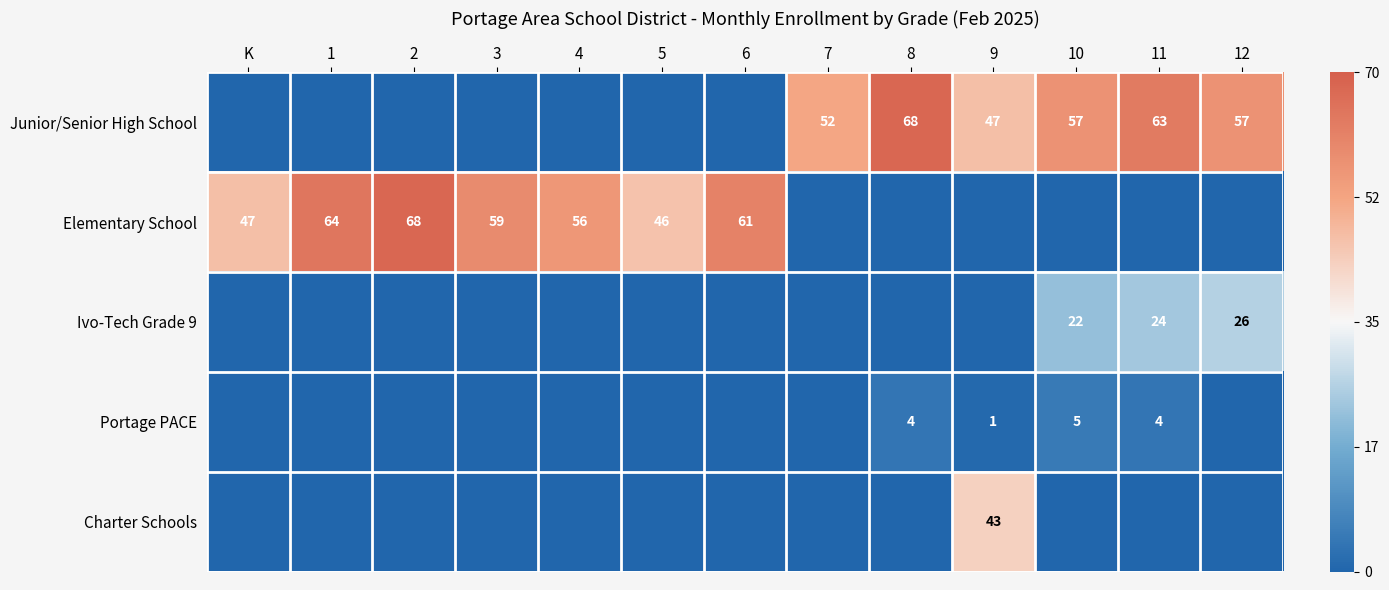

The value of Elementary School at 4 is 56. True or false?

True